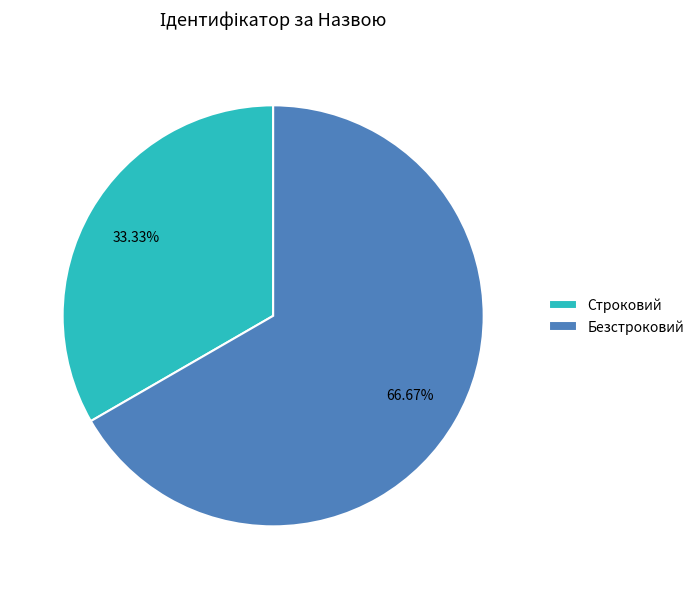

To the nearest percent, what is the combined percentage of Безстроковий and Строковий?

100%